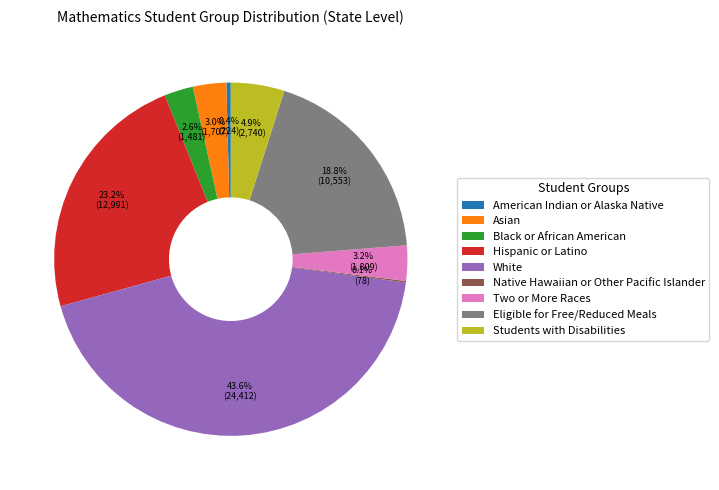

What is the largest slice in the pie chart?

White